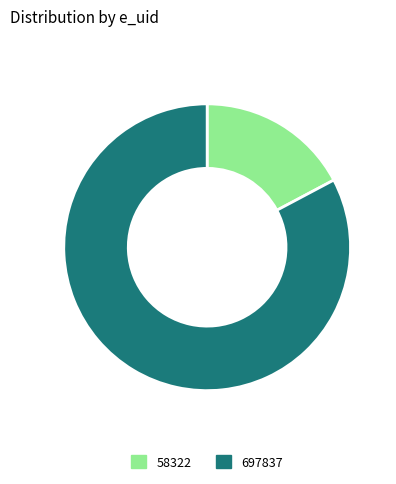

Is 697837 the majority of the pie?

Yes